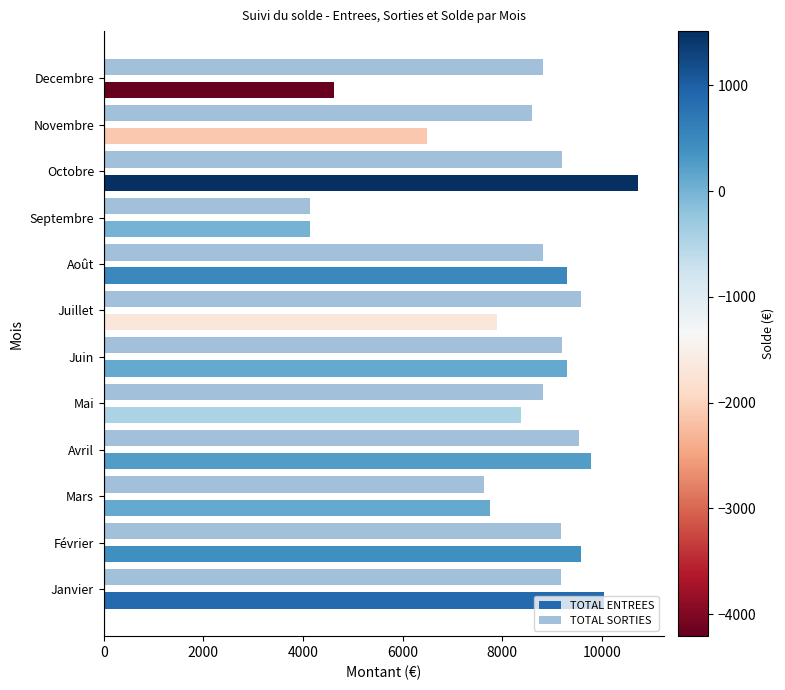

What is the total value across all series at Septembre?

8286.2